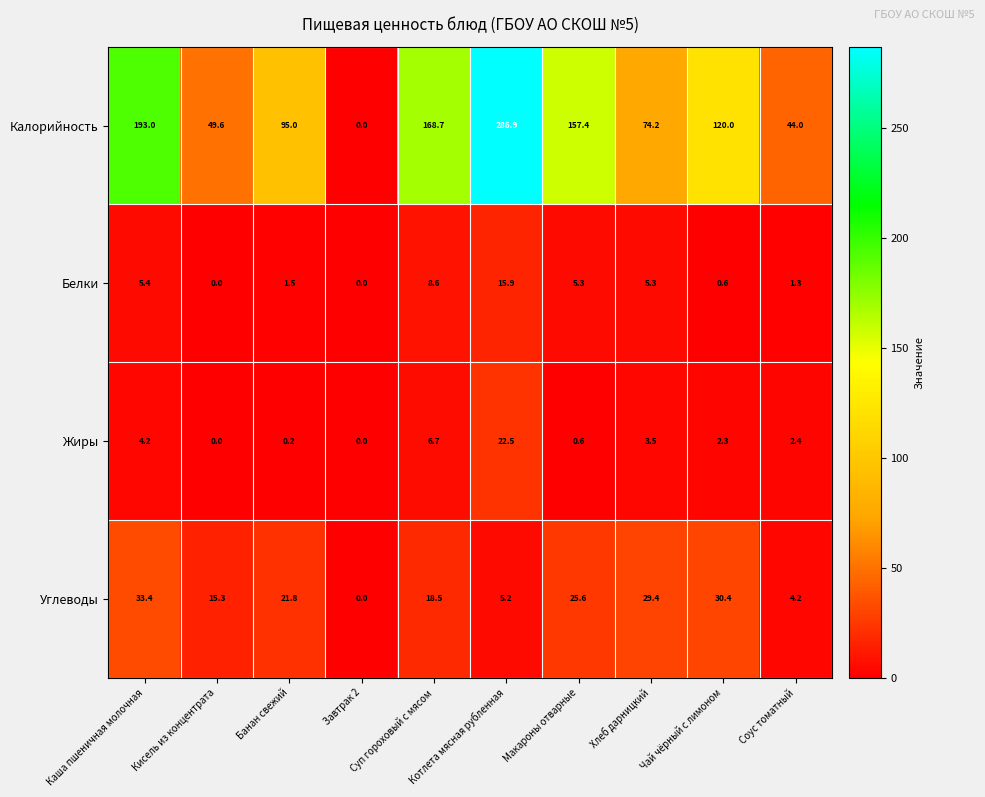

Which series has the largest range (max minus min)?

Калорийность